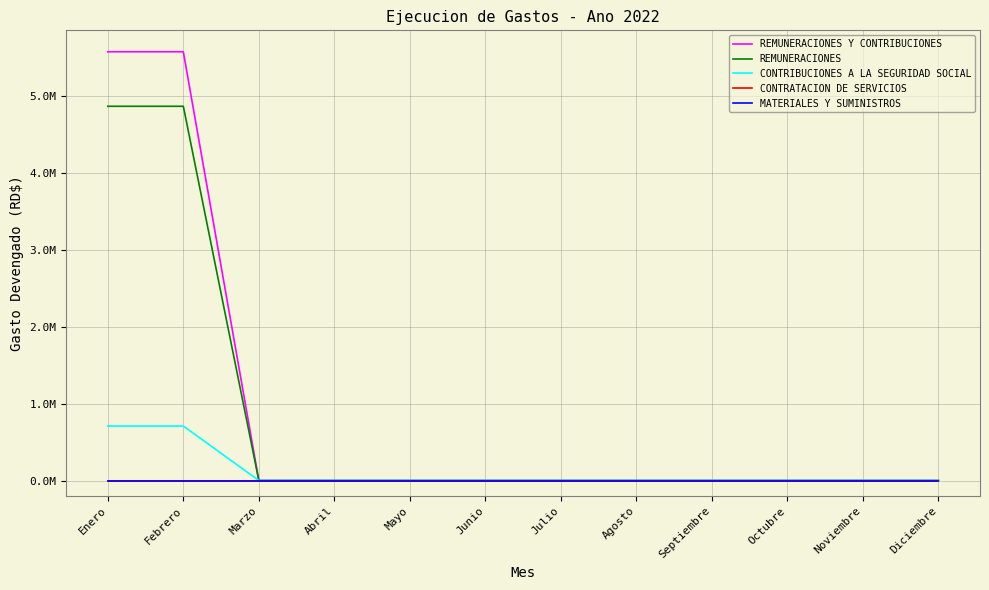

True or false: REMUNERACIONES Y CONTRIBUCIONES and MATERIALES Y SUMINISTROS intersect in this chart.

False